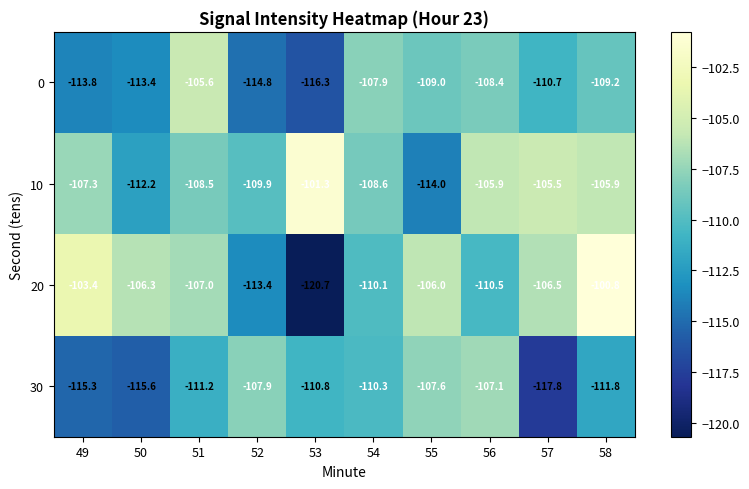

The 20 series shows -110.1 at 54. True or false?

True